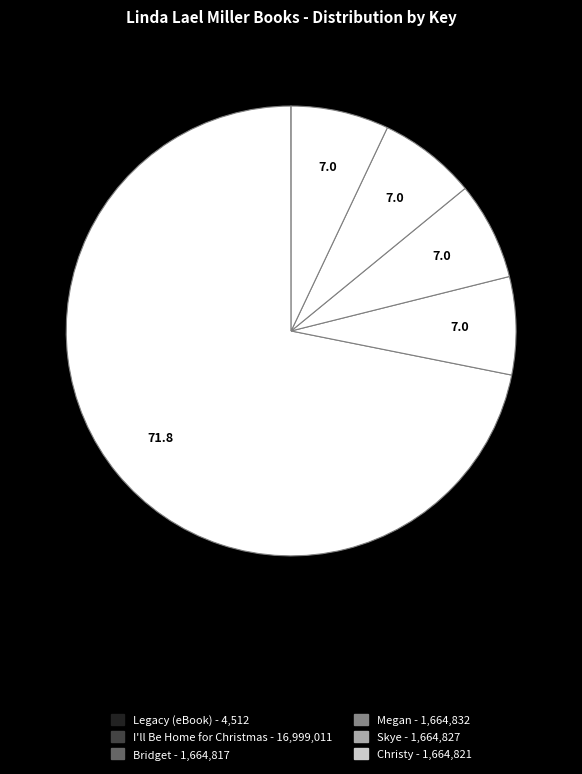

Which has a higher value, Megan or I'll Be Home for Christmas?

I'll Be Home for Christmas